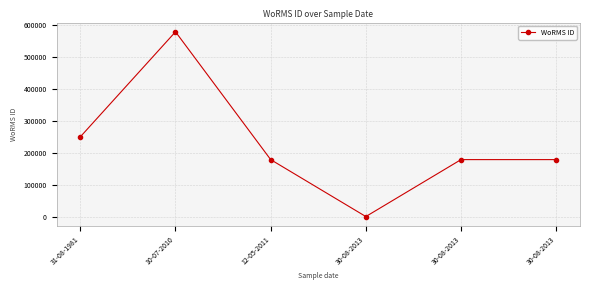

What is the ratio of the value at 12-05-2011 to the value at 30-08-2013?

1.0